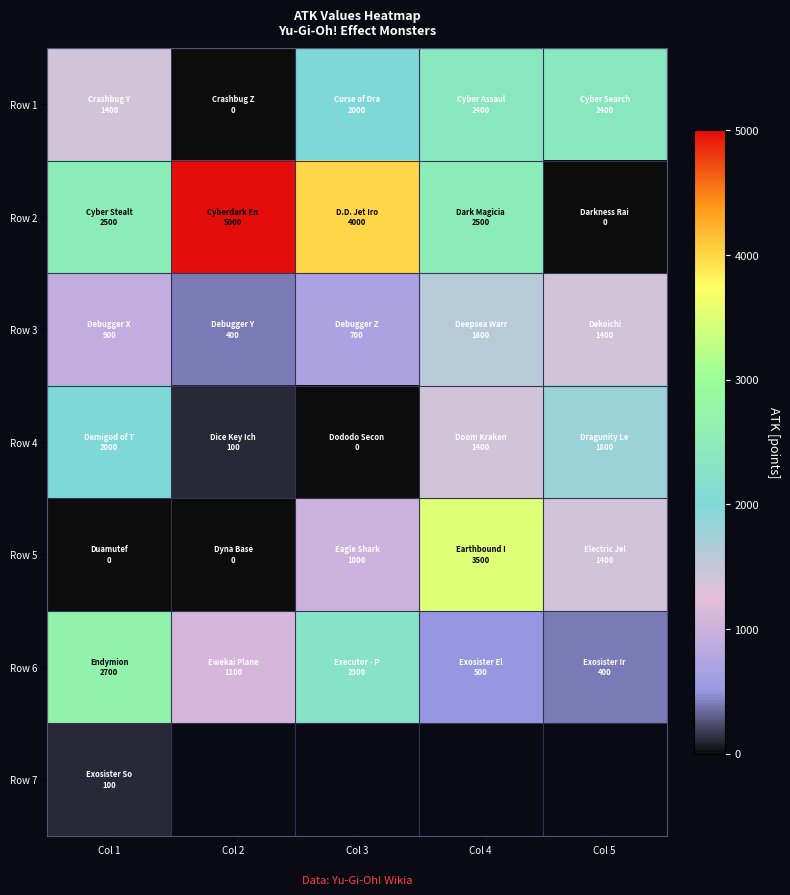

The value of Row 1 at Col 4 is 2400.0. True or false?

True